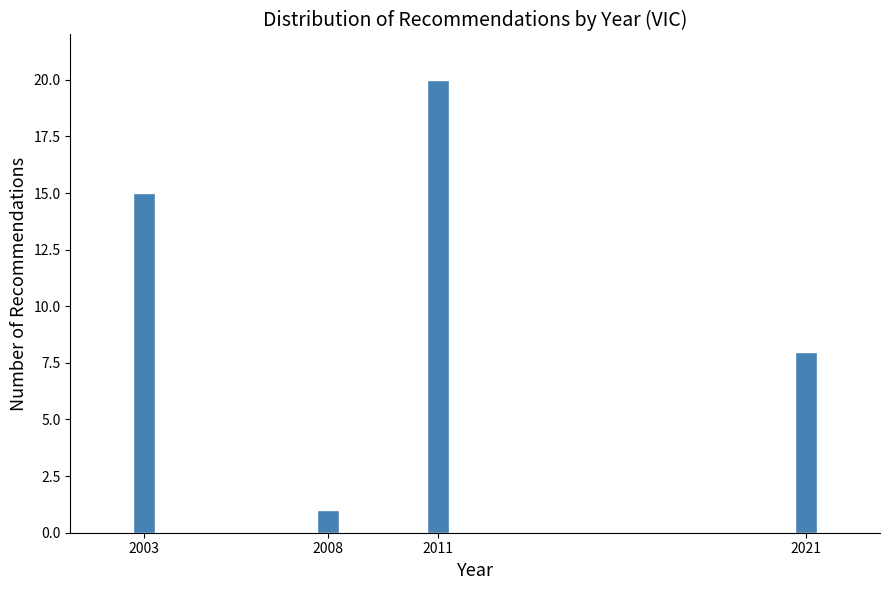

Reading left to right, list all the values displayed in this chart.

15	1	20	8